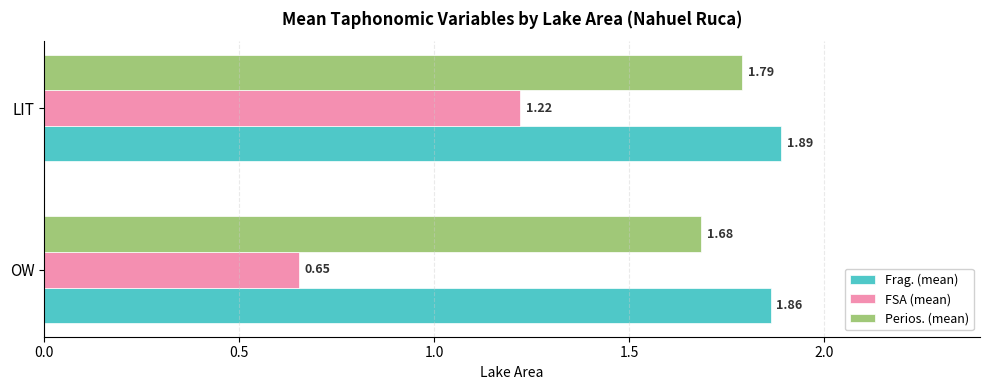

At LIT, list the series in order from largest to smallest.

Frag. (mean), Perios. (mean), FSA (mean)